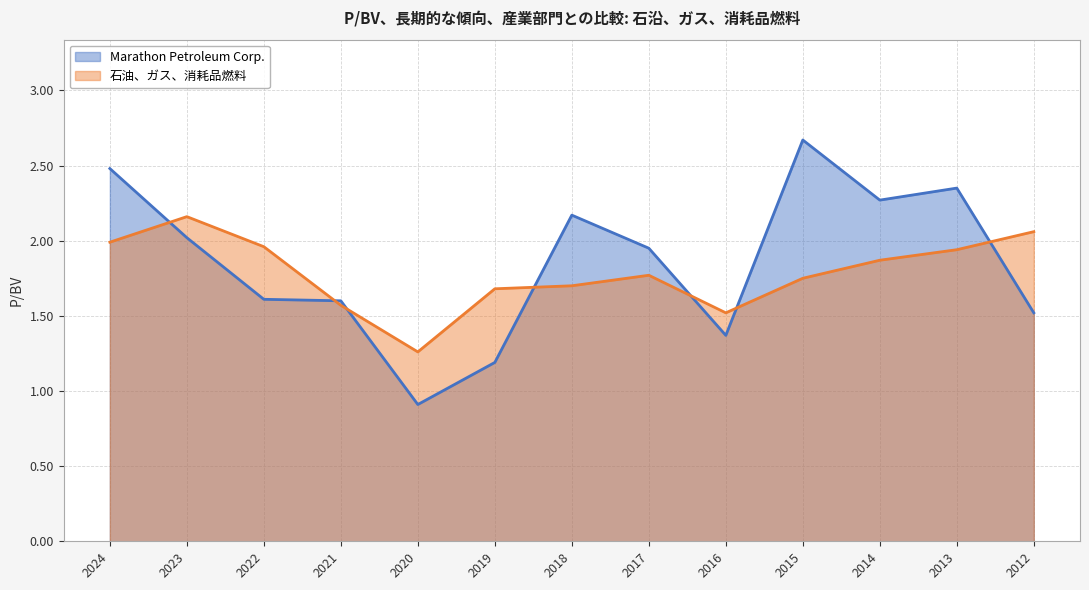

The 石油、ガス、消耗品燃料 series shows 0.9 at 2019. True or false?

False